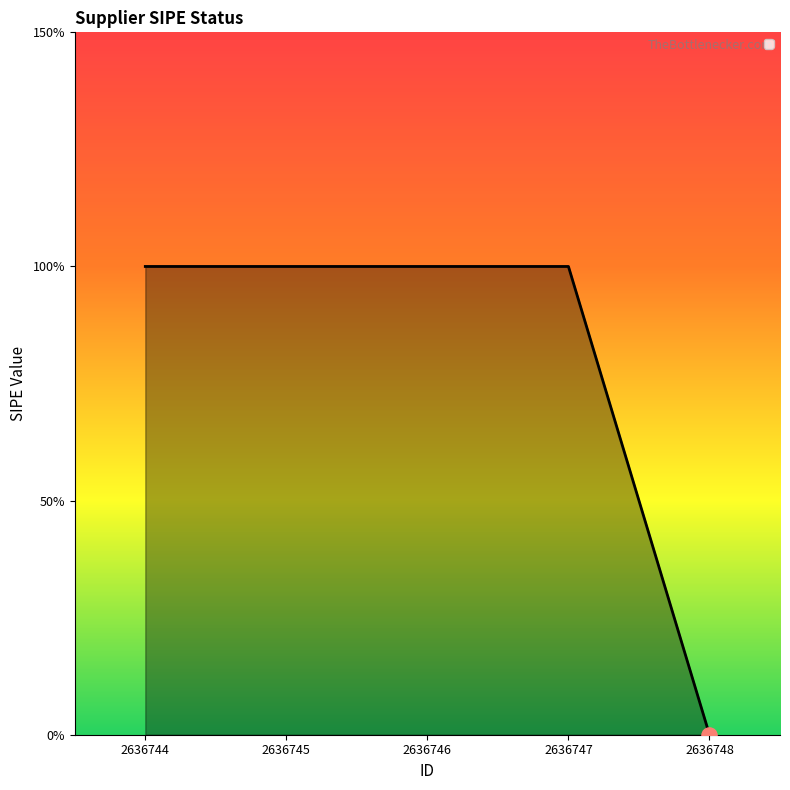

What is the ratio of the value at 2636744 to the value at 2636747?

1.0